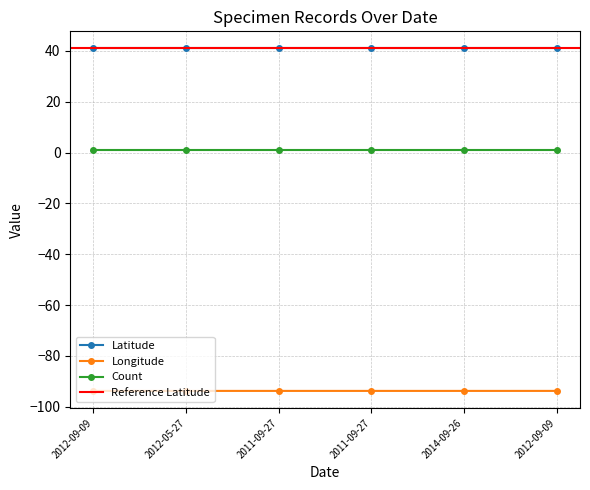

What is the value of the Longitude point at the 1st from the left?

-93.8